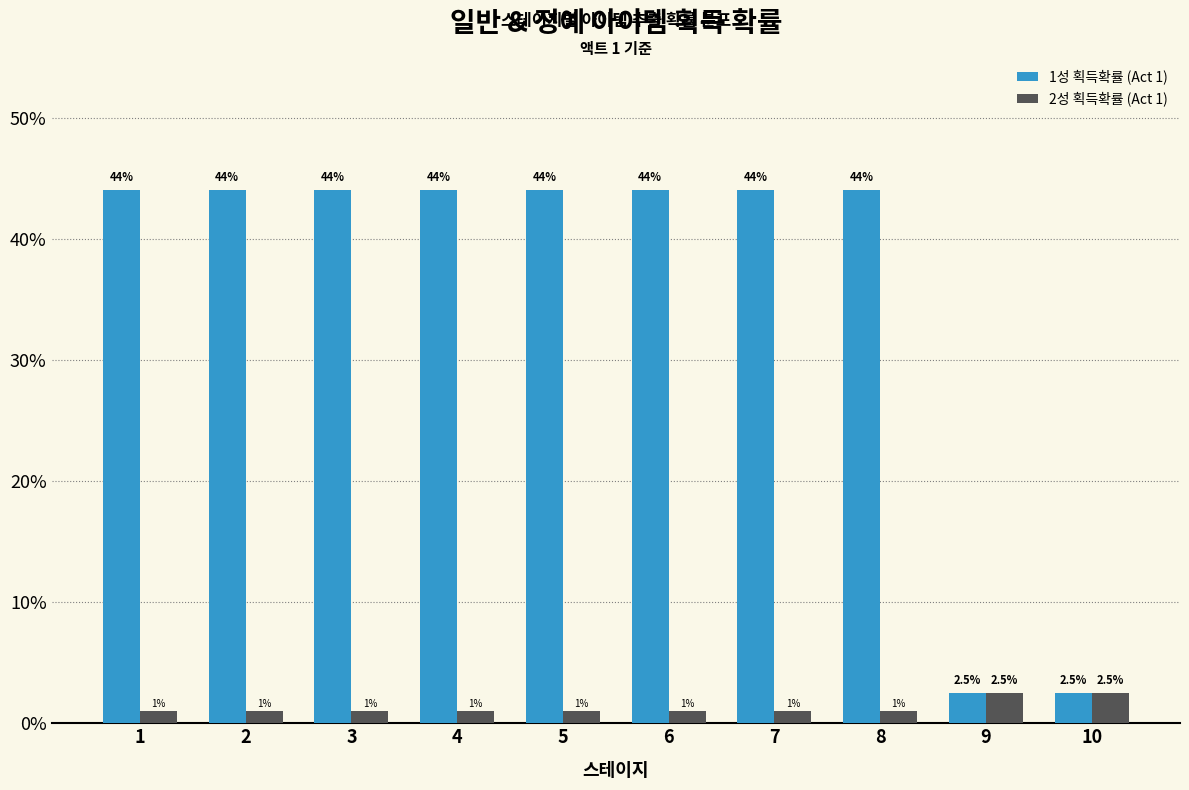

What is the maximum value shown in the chart?

44.0